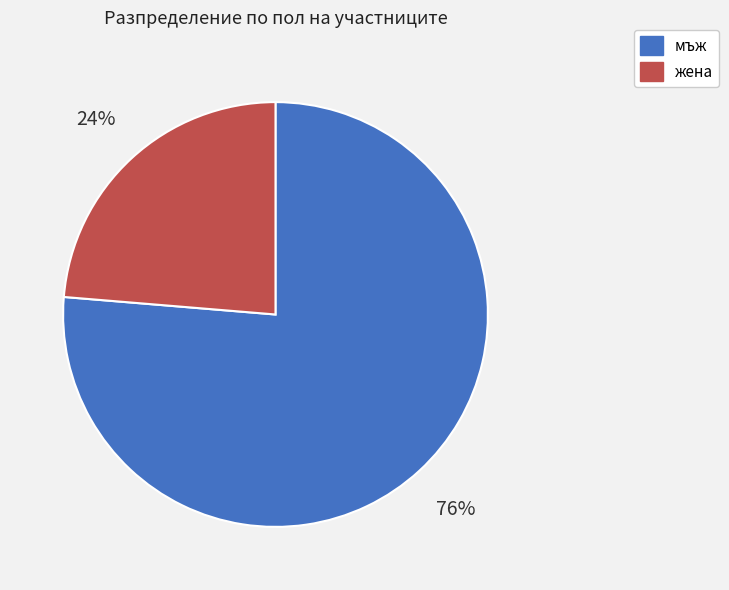

The мъж slice represents 76% of the pie. True or false?

True